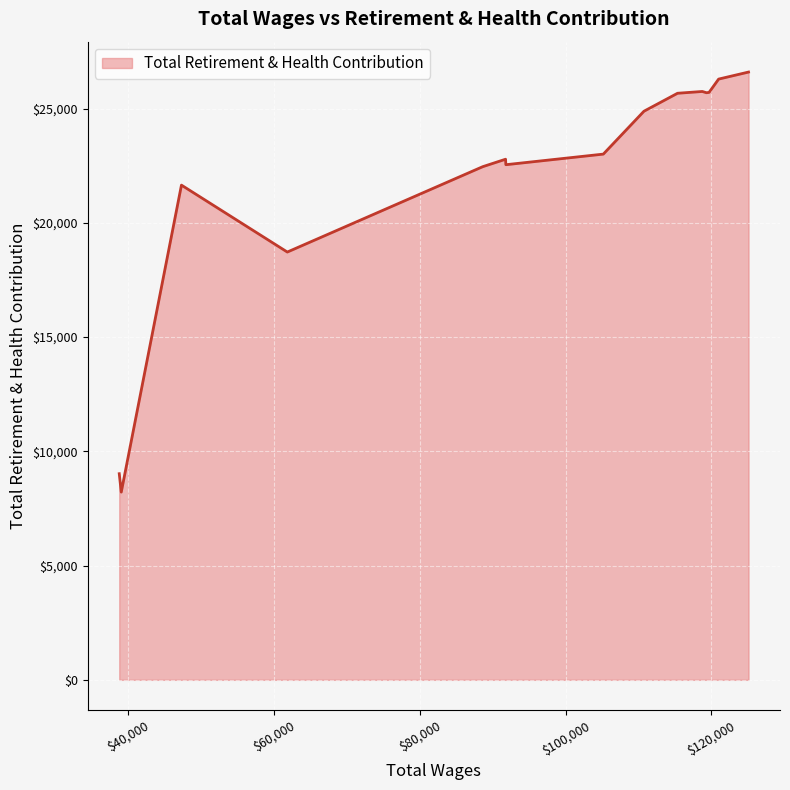

What is the greatest value displayed?

26599